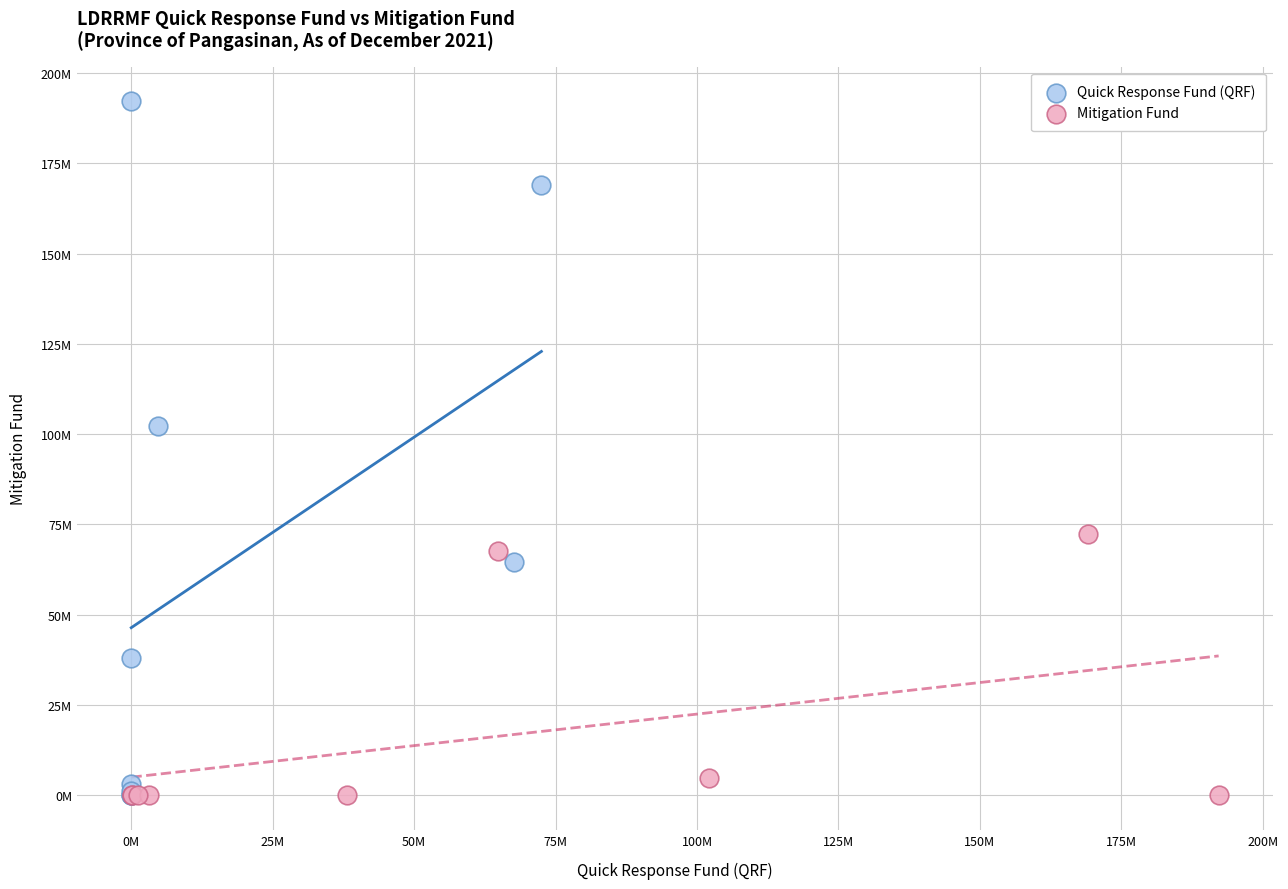

What are all the series names shown in the legend?

Quick Response Fund (QRF), Mitigation Fund